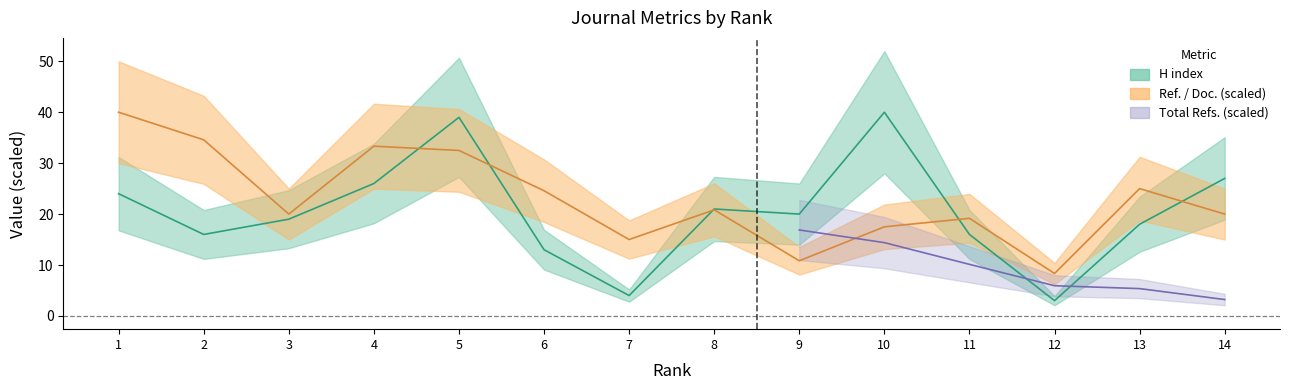

Where is the first local maximum for Ref. / Doc.?

4